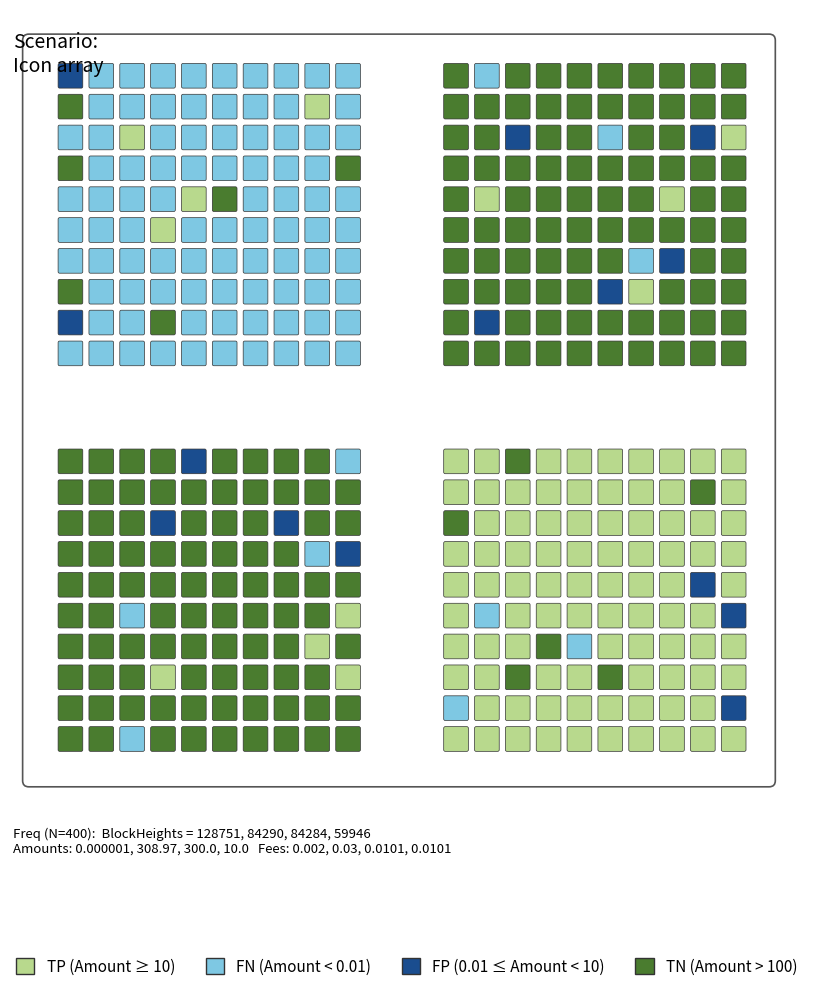

What is the sum of all values?

619.0